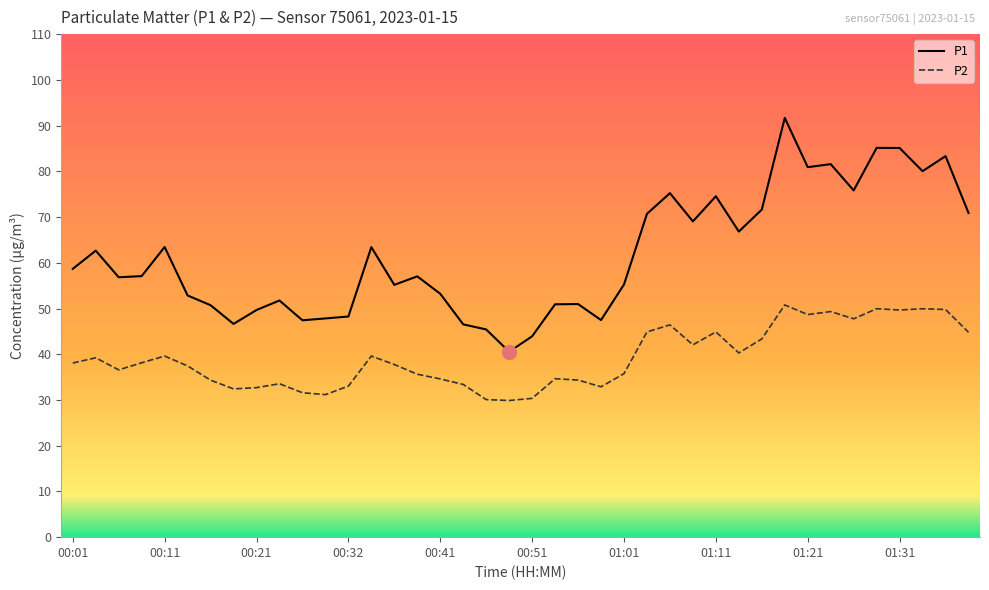

What is the difference between the maximum and minimum values in the P2 series?

20.9